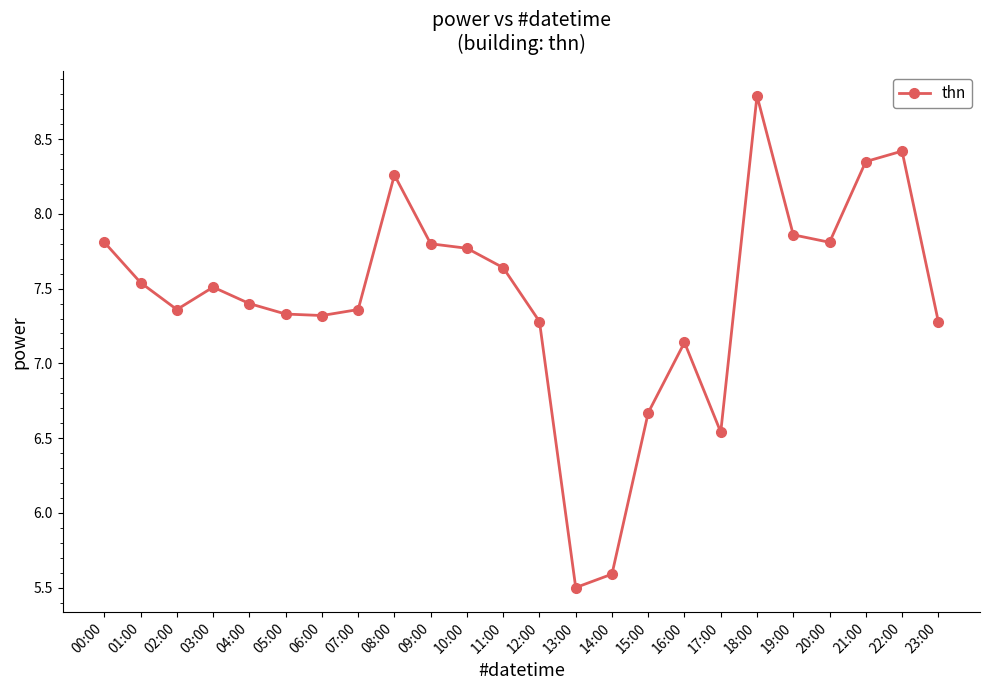

What is the difference between the values at 19:00 and 16:00?

0.7